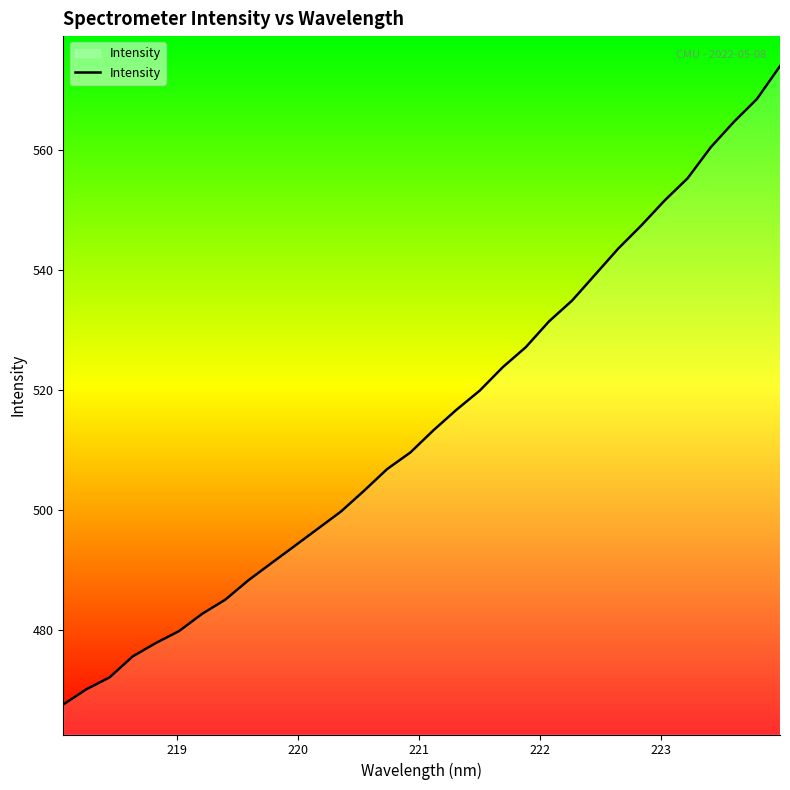

What is the greatest value displayed?

574.0